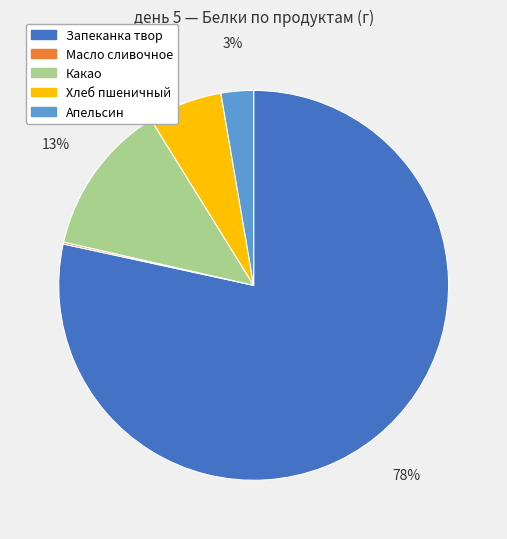

Which category has the biggest portion of the pie?

Запеканка твор